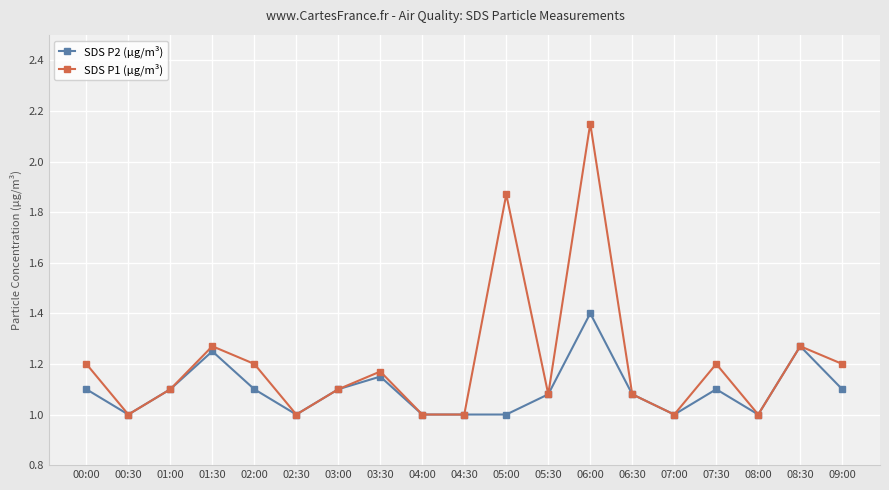

Is it true that SDS P2 (µg/m³) equals 1.9 at 07:30?

False